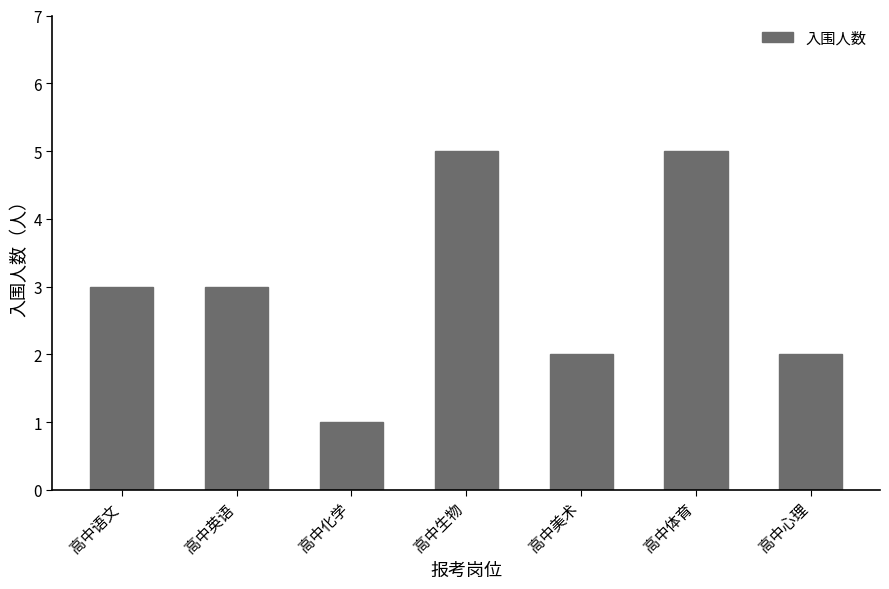

Reading left to right, what are all the values shown in this chart?

3	3	1	5	2	5	2